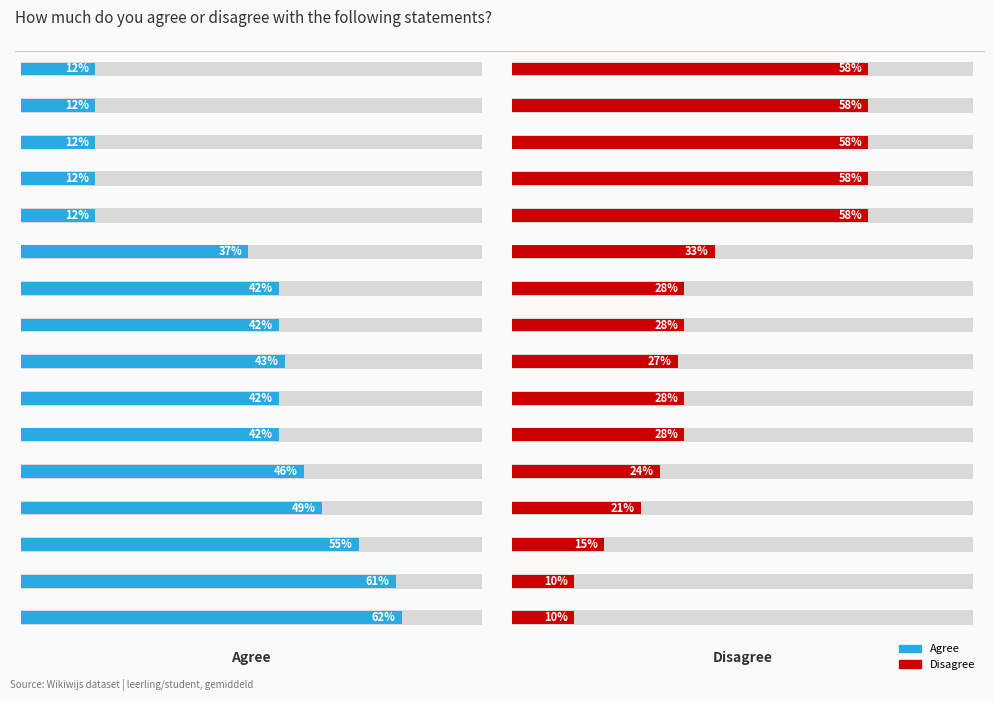

What is the smallest value displayed?

10